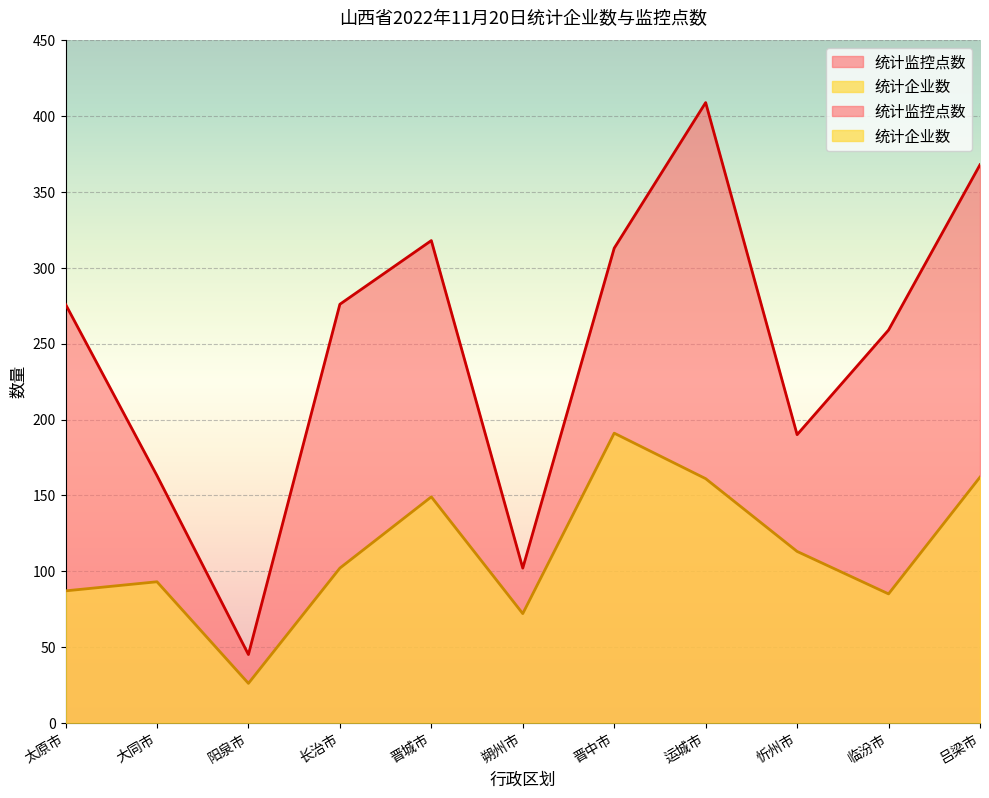

True or false: 统计企业数 and 统计监控点数 cross at least once.

False